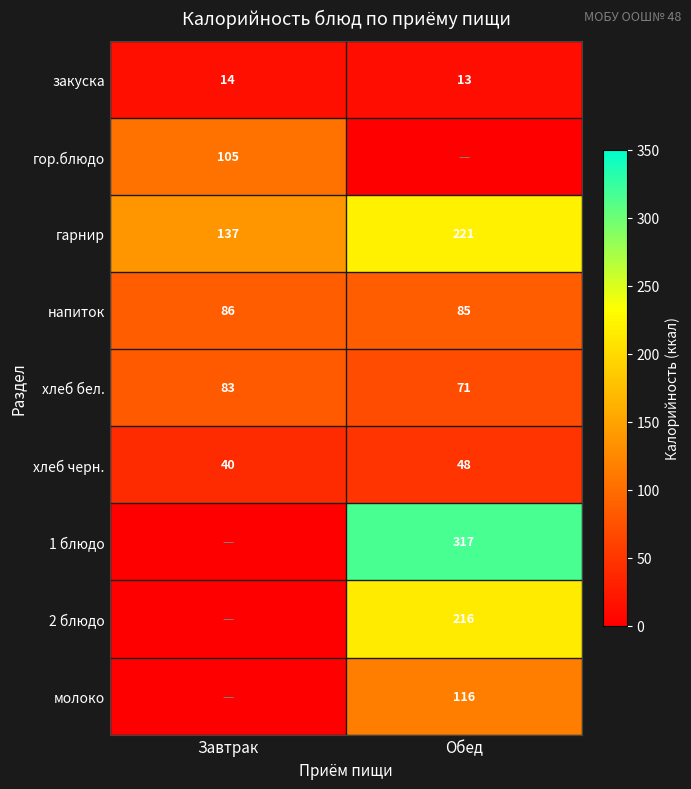

How many data points in хлеб бел. are less than 83?

1